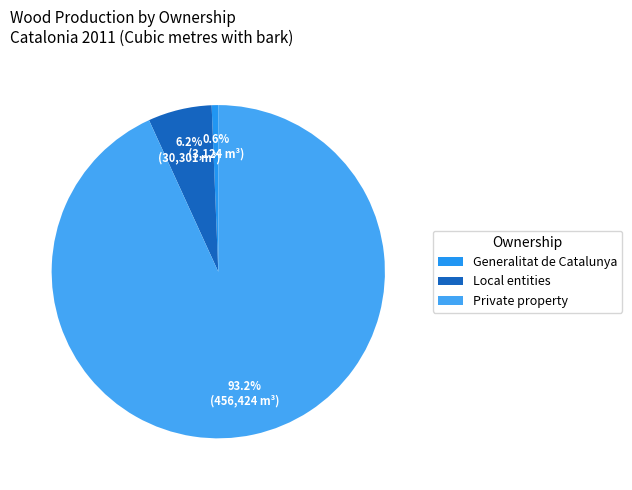

To the nearest percent, what percentage of the pie is Private property?

93%